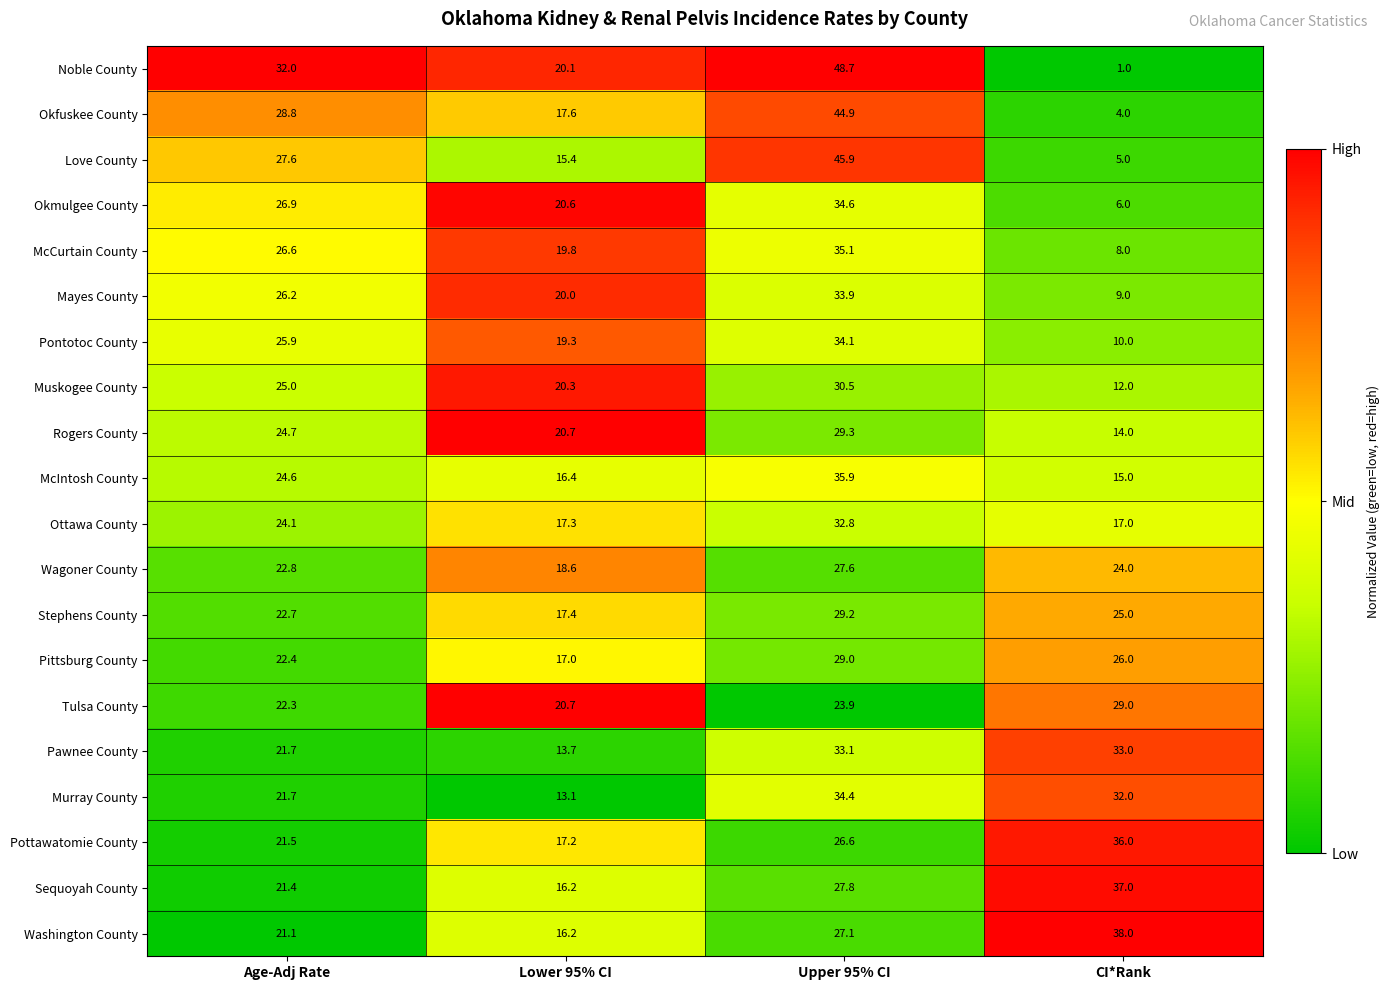

What is the difference between the maximum and minimum values in the McCurtain County series?

27.1